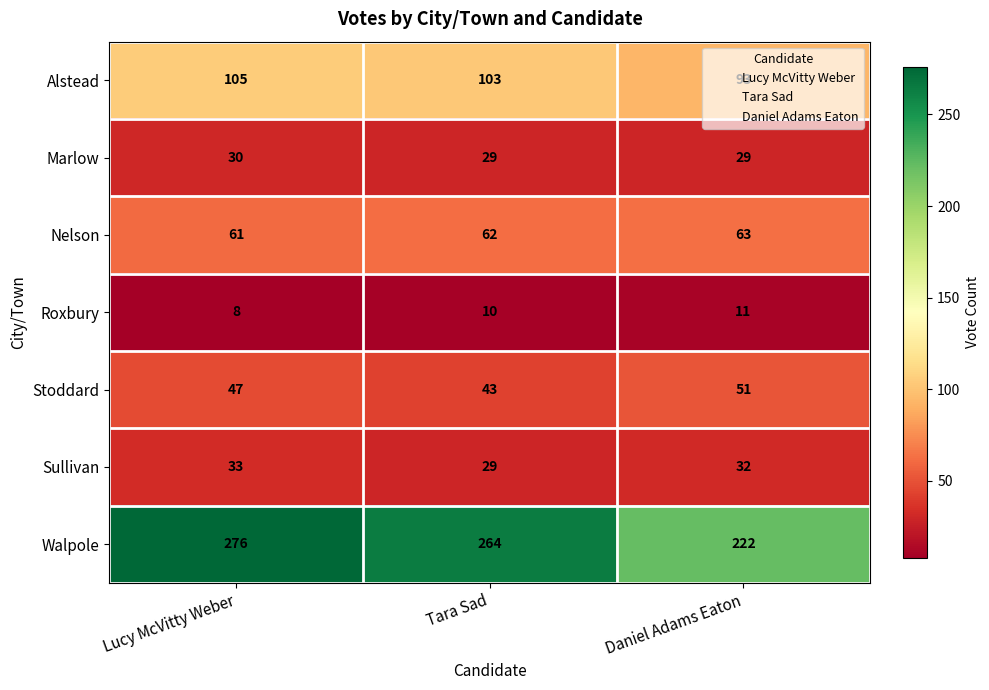

True or false: Nelson has a value of 90 at Lucy McVitty Weber.

False